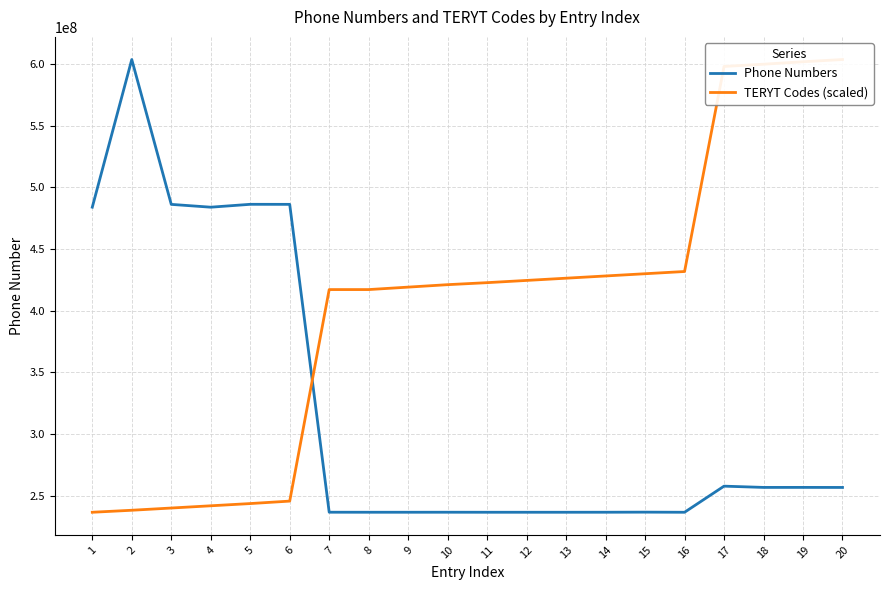

What value does the Phone Numbers series have at 17?

257864242